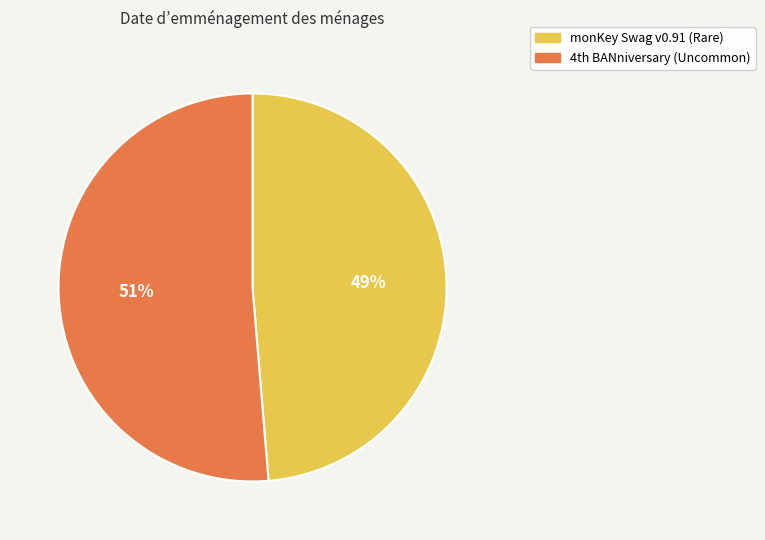

Is it true that monKey Swag v0.91 (Rare) is 55% of the pie?

False